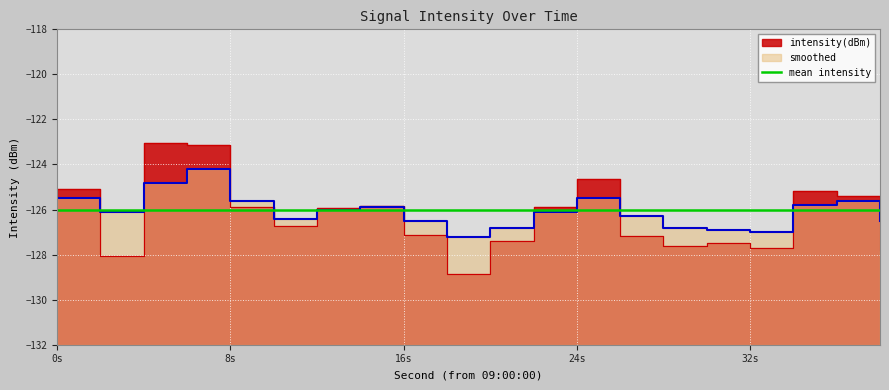

Is the value of smoothed at 14 greater than the value of intensity(dBm) at 16?

Yes